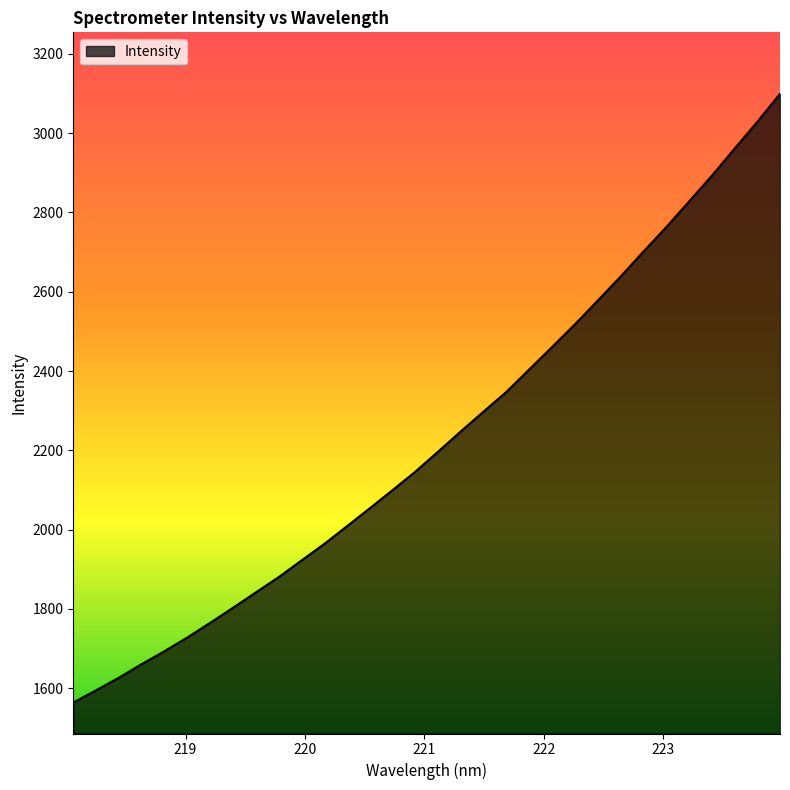

How many lines are shown in the chart?

1